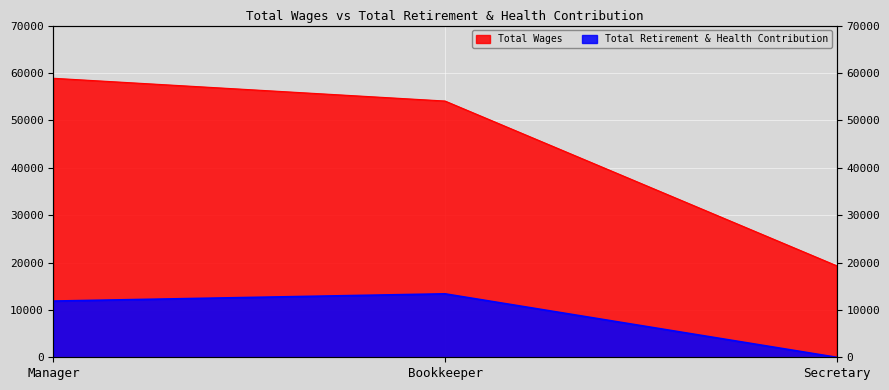

Reading right to left, what are all the values shown in this chart?

Total Wages: 19324	54076	58874
Total Retirement & Health Contribution: 0	13388	11861